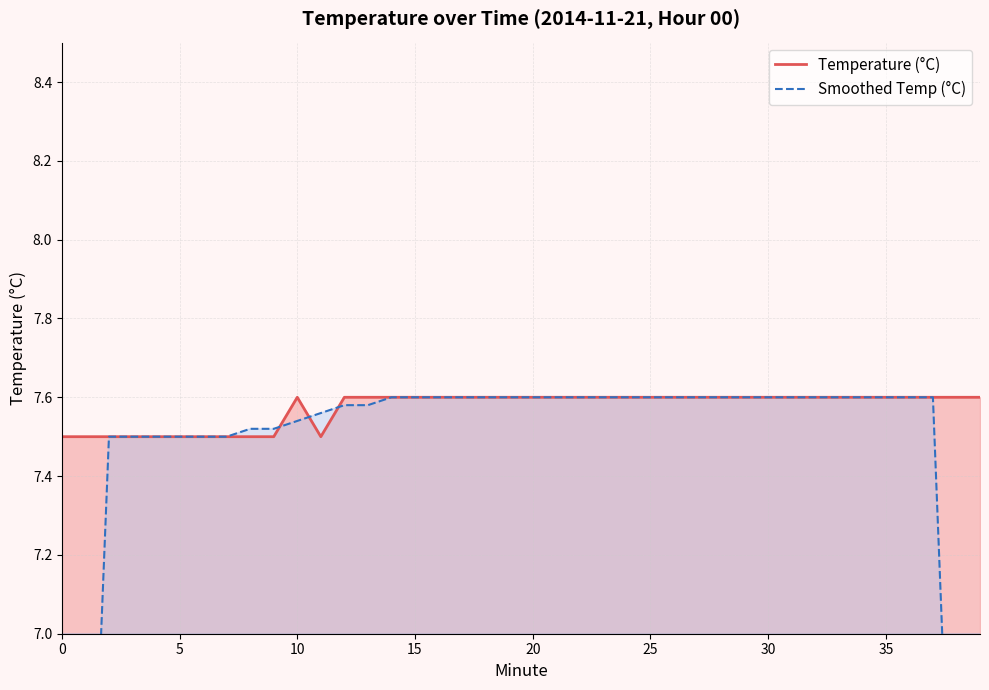

What is the approximate value of Temperature (°C) at 20?

7.6